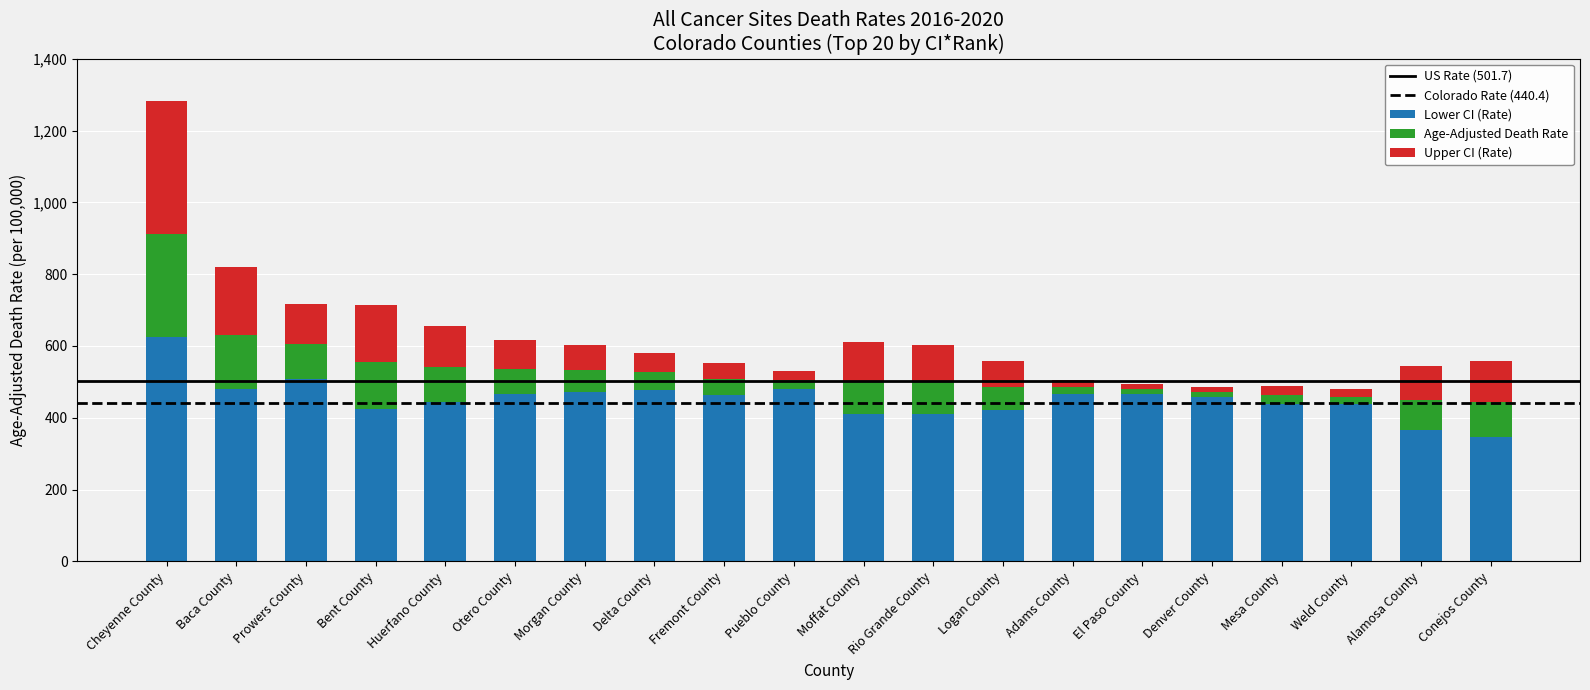

At which category is the sum across all series the highest?

Cheyenne County